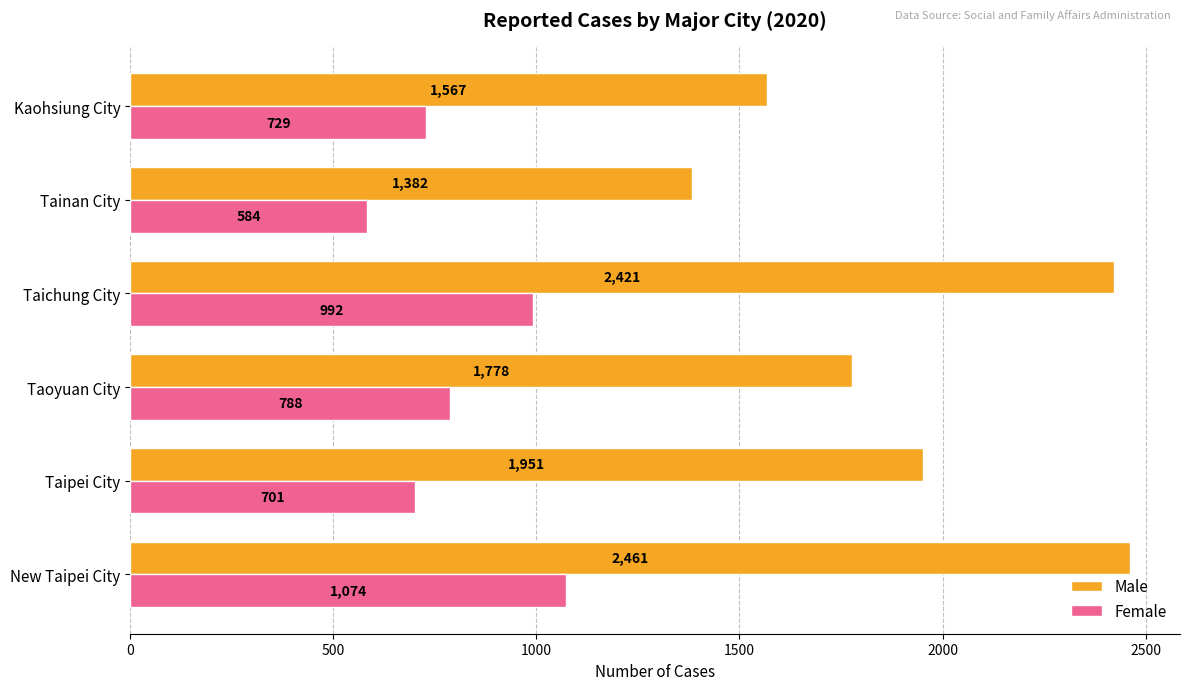

List the labels in order of Male value, largest first.

New Taipei City, Taichung City, Taipei City, Taoyuan City, Kaohsiung City, Tainan City